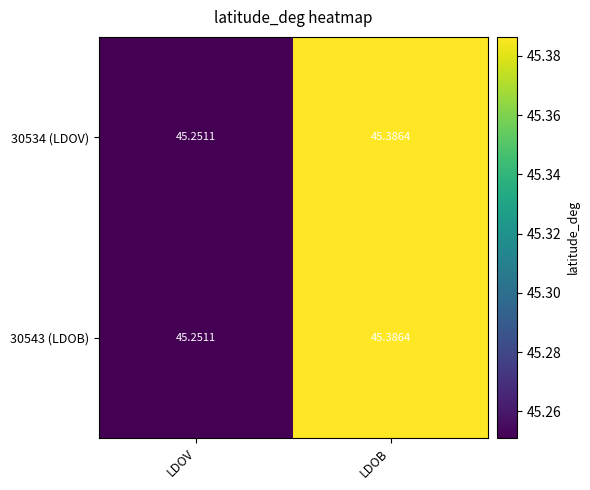

At which label is 30543 (LDOB) closest to 45?

LDOV